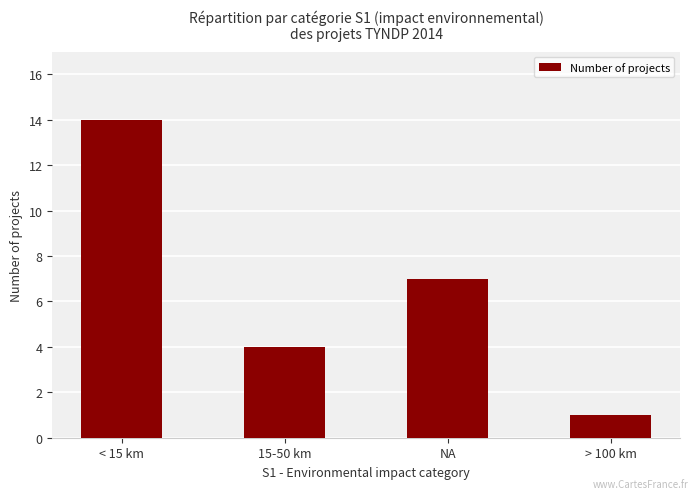

The chart shows a value of 4 at 15-50 km. True or false?

True